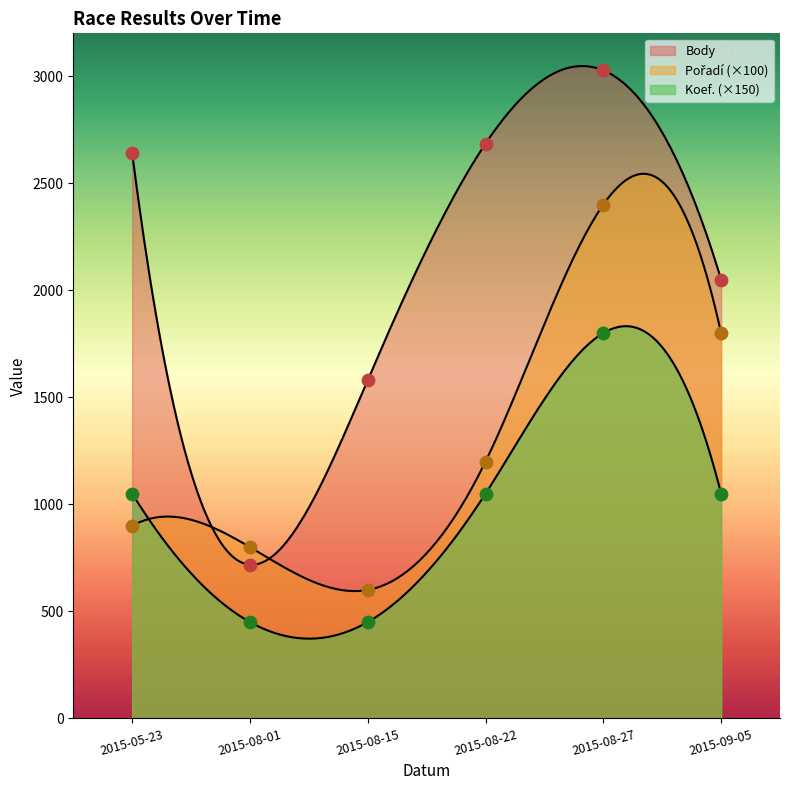

What is the total value across all series at 2015-09-05?

4900